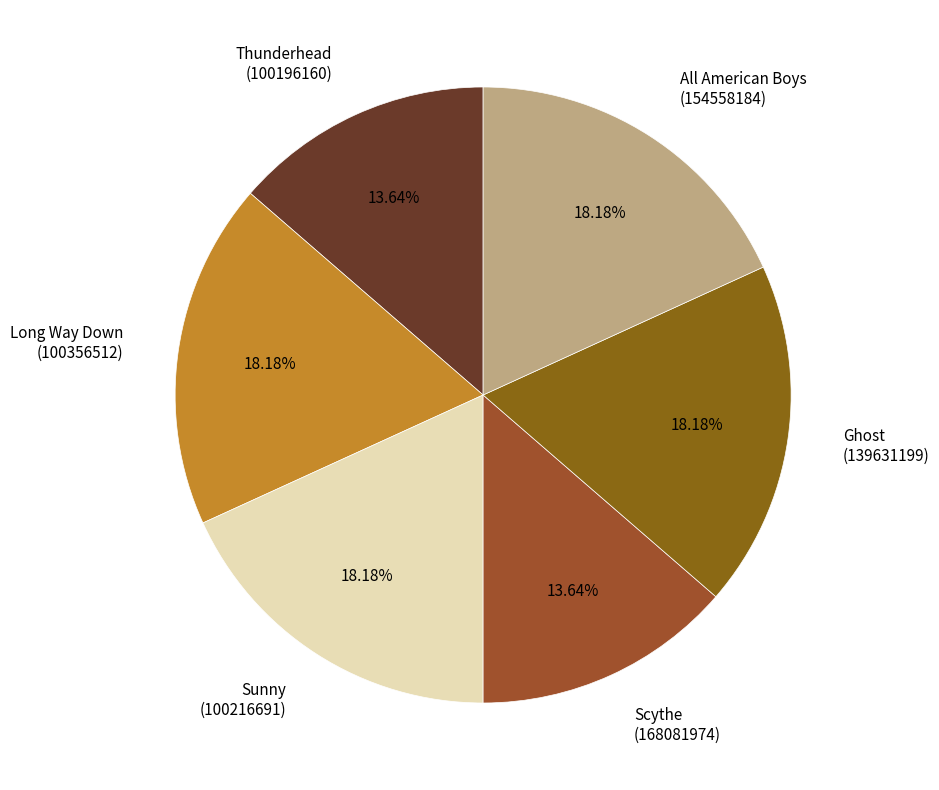

What is the ratio of the value at All American Boys to the value at Ghost?

1.0